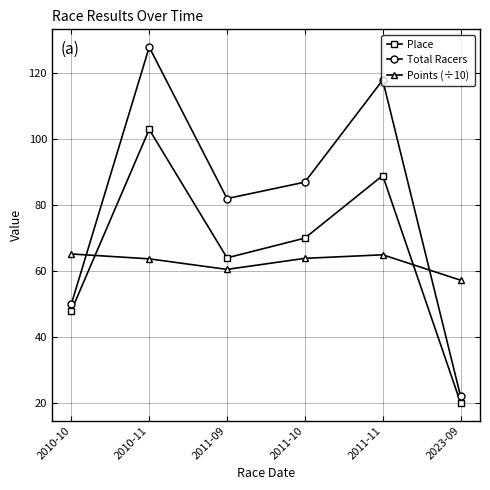

Rank the series at 2010-10 from highest to lowest value.

Points (÷10), Total Racers, Place